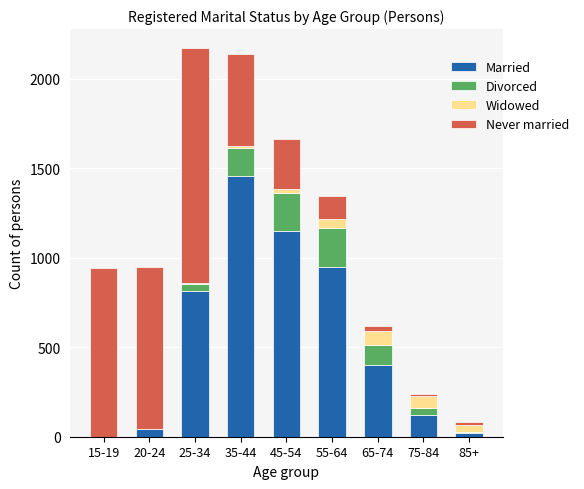

Which category has the highest value in the Married series?

35-44